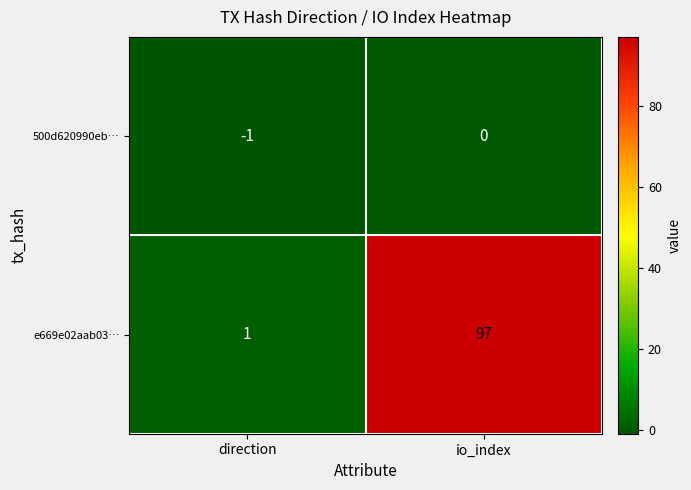

What is the approximate value of e669e02aab03… at io_index?

97